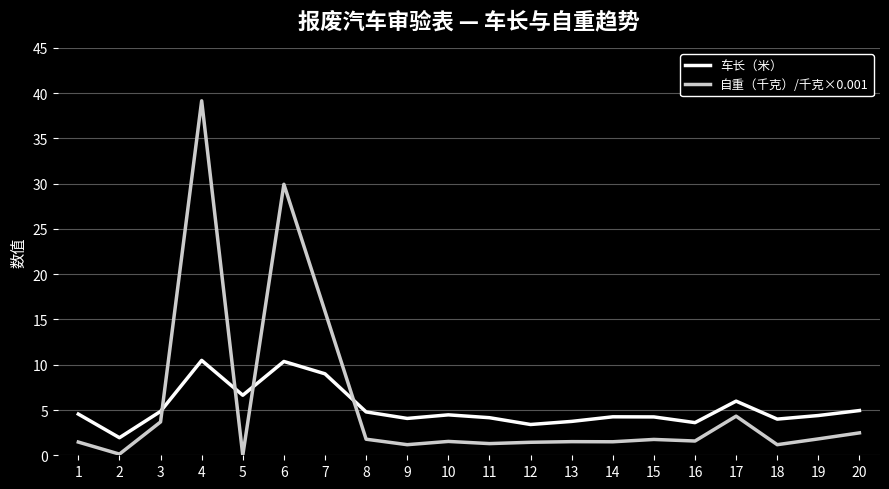

Which series has the largest range (max minus min)?

自重（千克）/千克×0.001